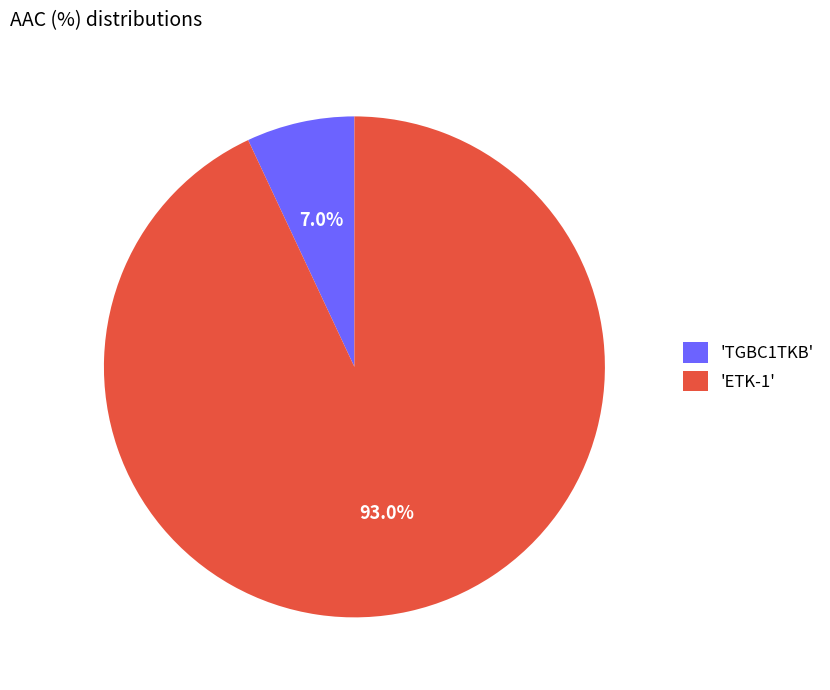

What is the smallest slice in the pie chart?

'TGBC1TKB'